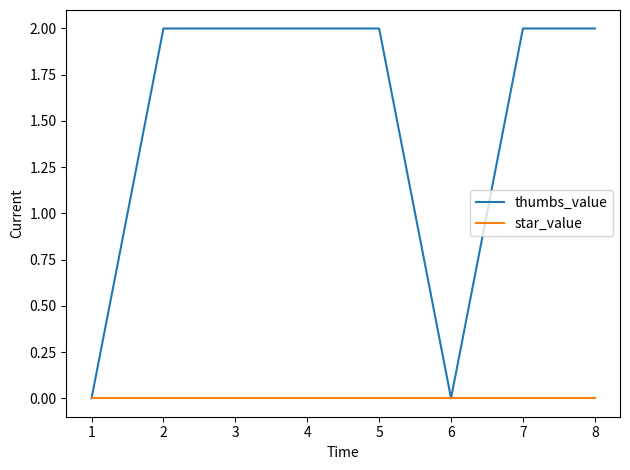

Is the value of thumbs_value at 8 greater than the value of star_value at 2?

Yes